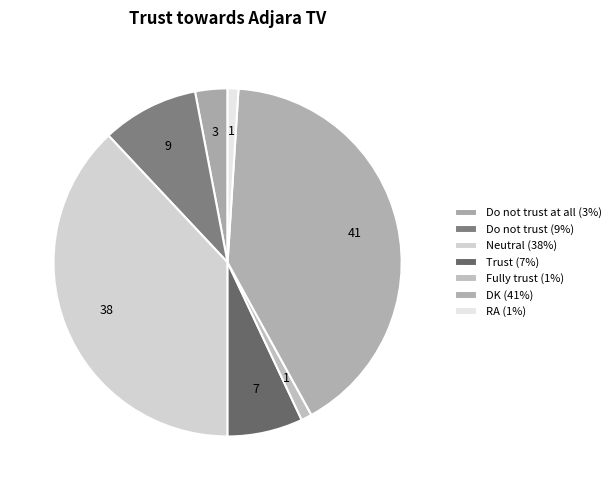

How many segments does this pie chart have?

7